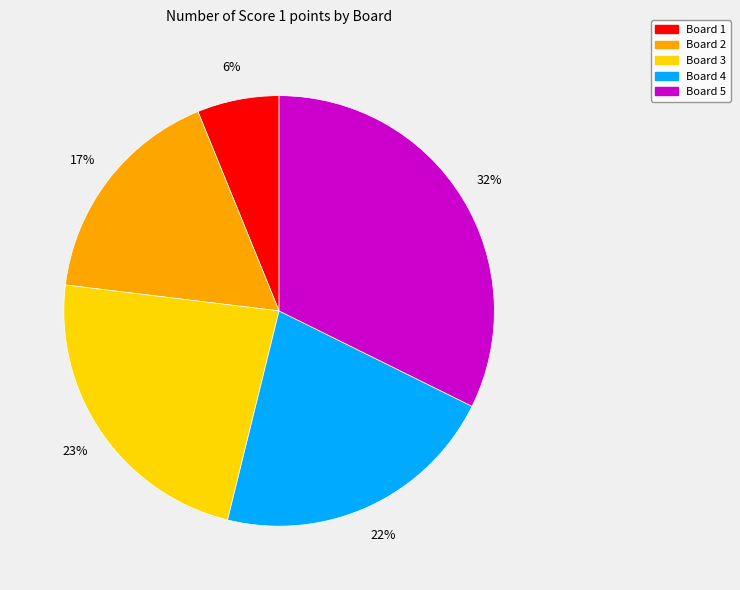

Which slice is the smallest?

Board 1